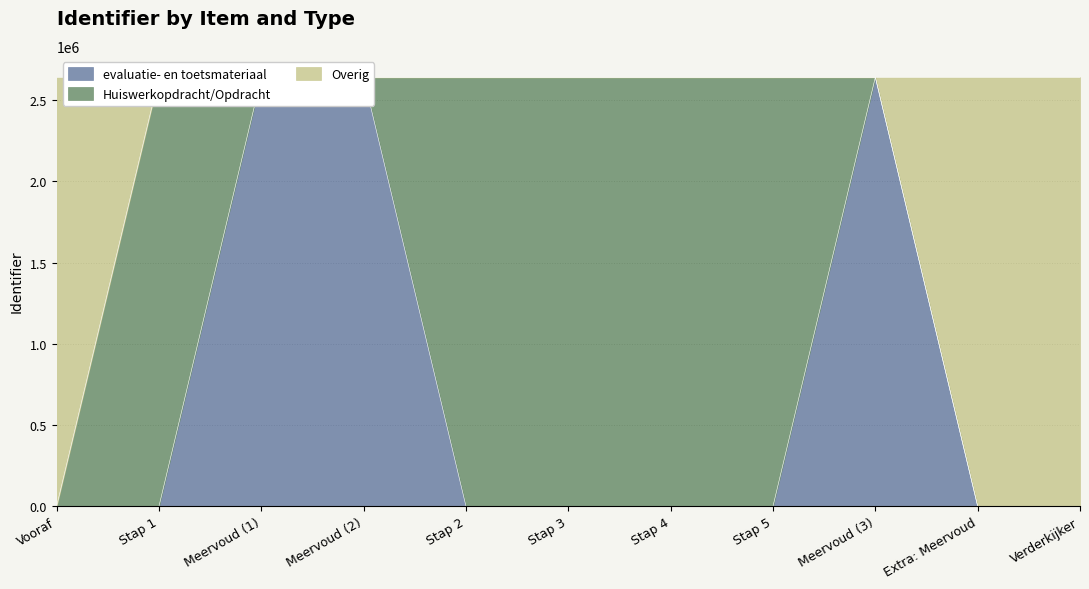

Count the number of categories in the chart.

11